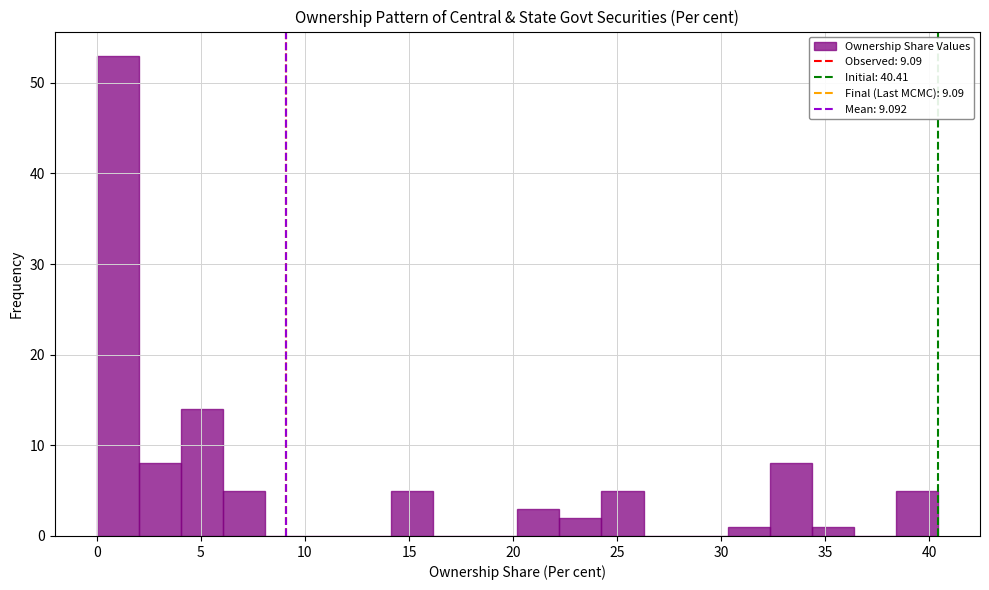

Over which range of the x-axis is the bar tallest?

0.0 to 2.0